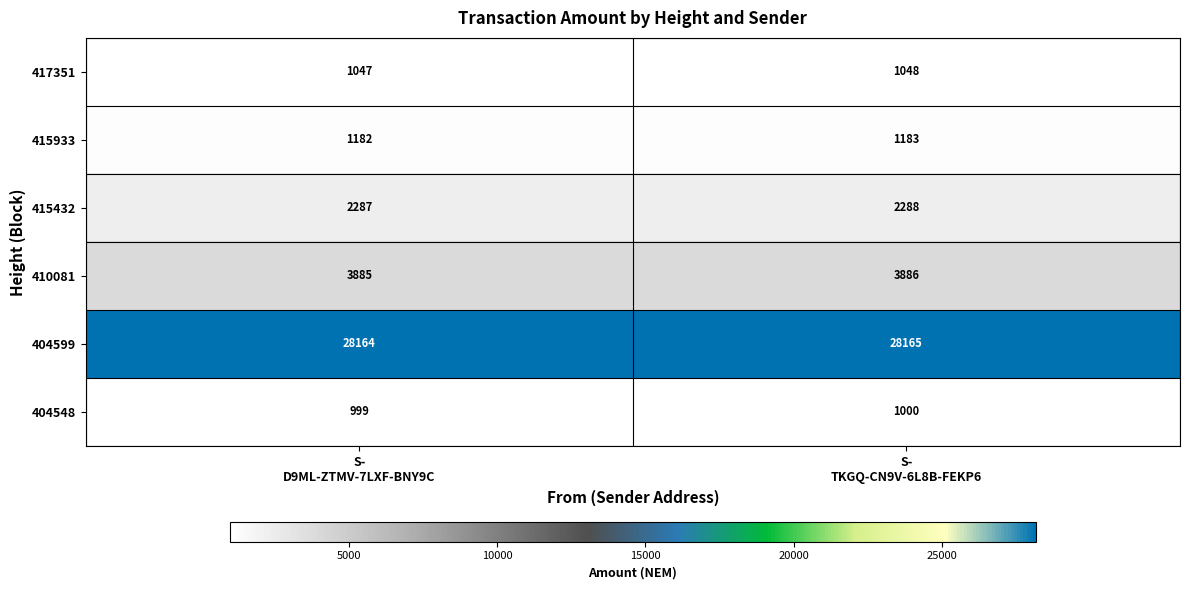

At which category is the sum across all series the highest?

S-
TKGQ-CN9V-6L8B-FEKP6